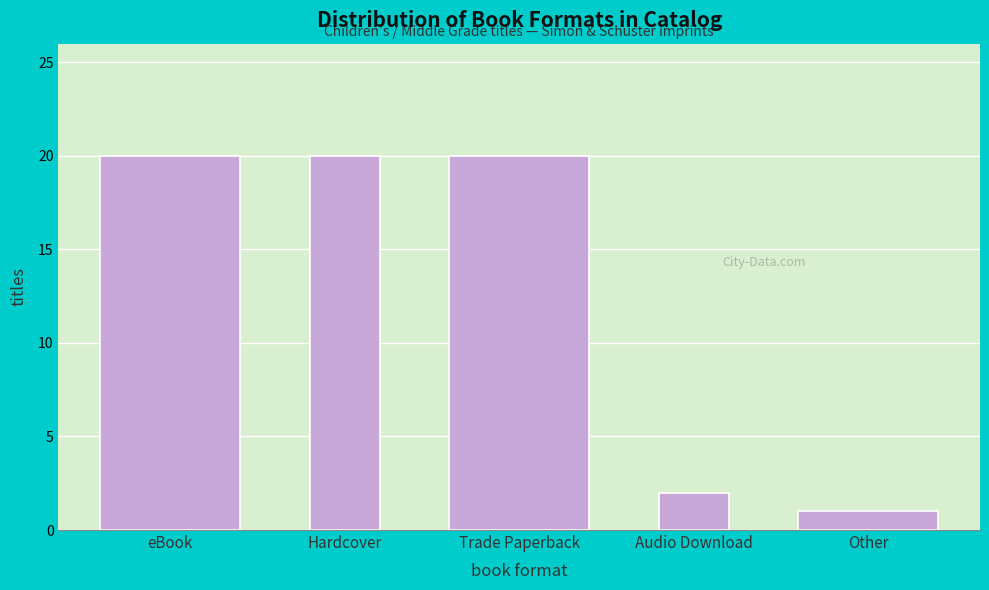

Reading left to right, list all the values displayed in this chart.

eBook=20	Hardcover=20	Trade Paperback=20	Audio Download=2	Other=1